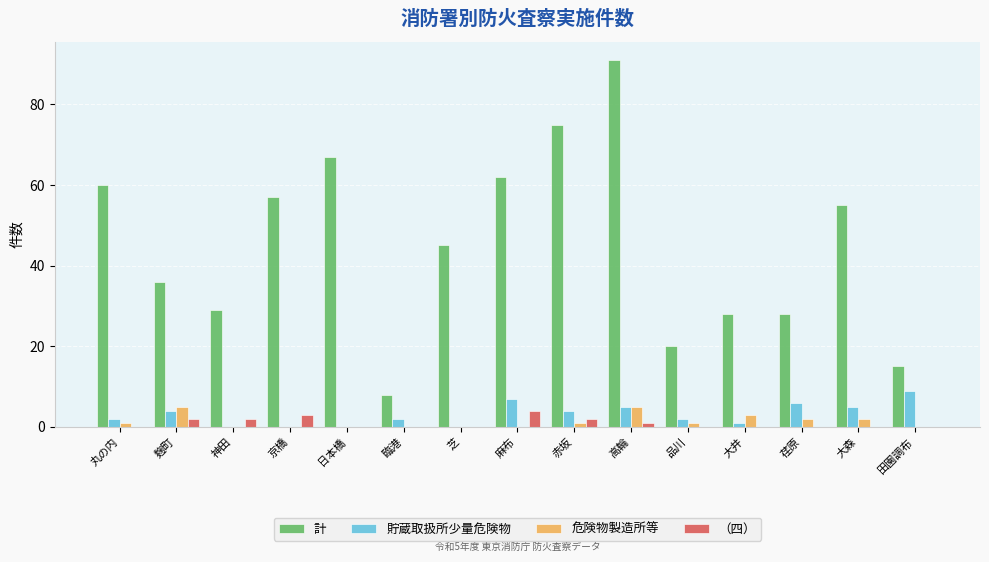

Is it true that （四） equals -3 at 臨港?

False